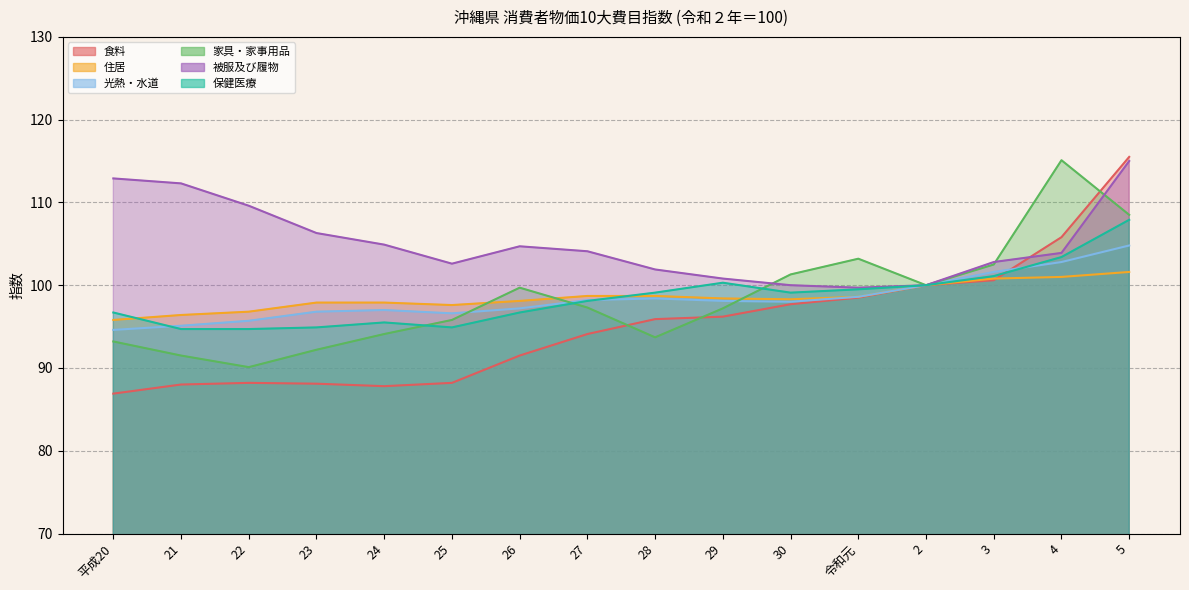

Which series has the largest total across all categories?

被服及び履物